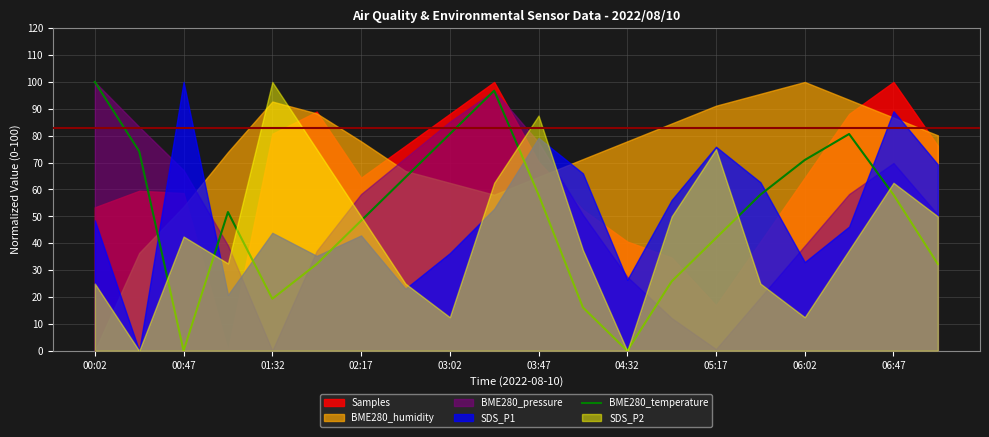

Is it true that BME280_temperature equals -69.7 at 00:47?

False